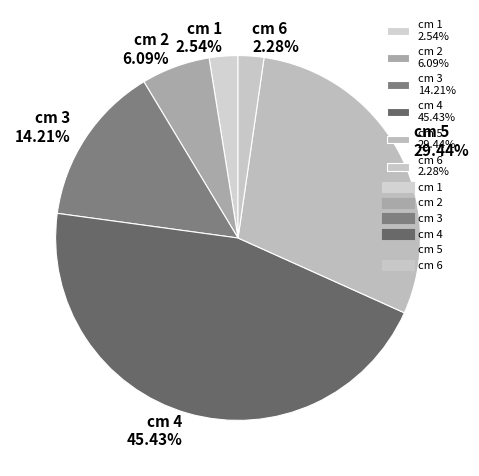

The cm 5 slice represents 21% of the pie. True or false?

False